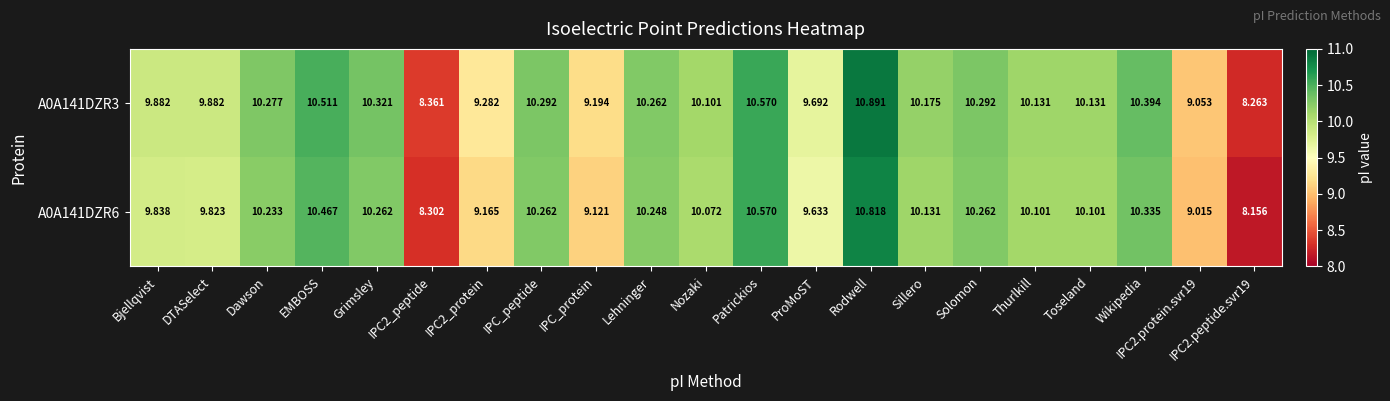

Count the number of categories in the chart.

21